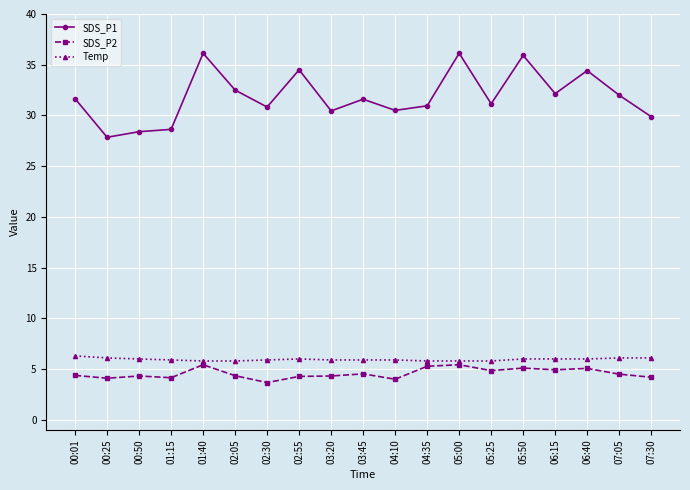

How many distinct data groups are displayed?

3